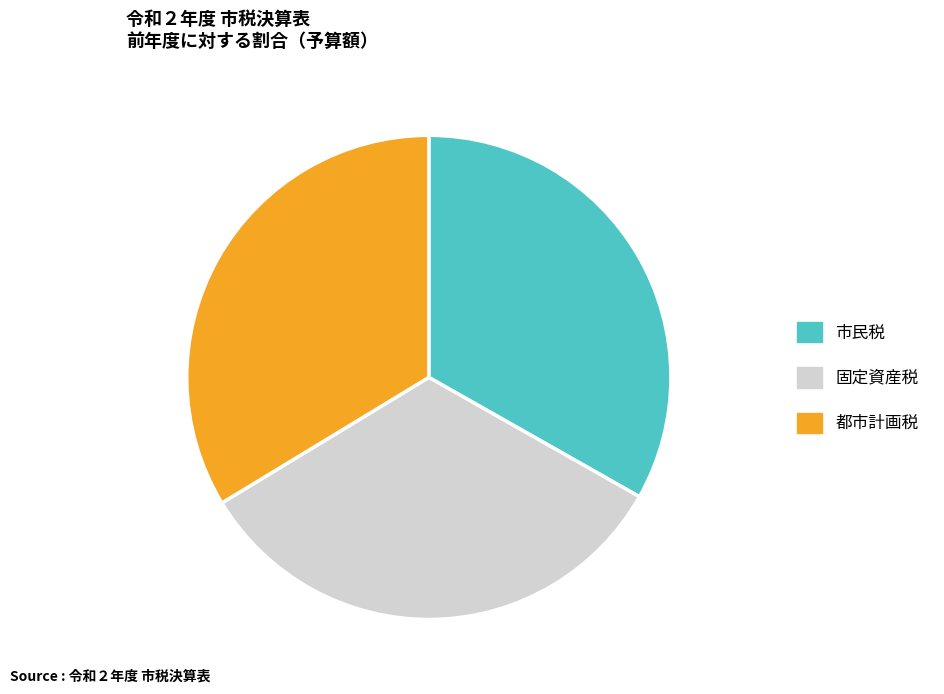

Which has a higher value, 固定資産税 or 都市計画税?

都市計画税